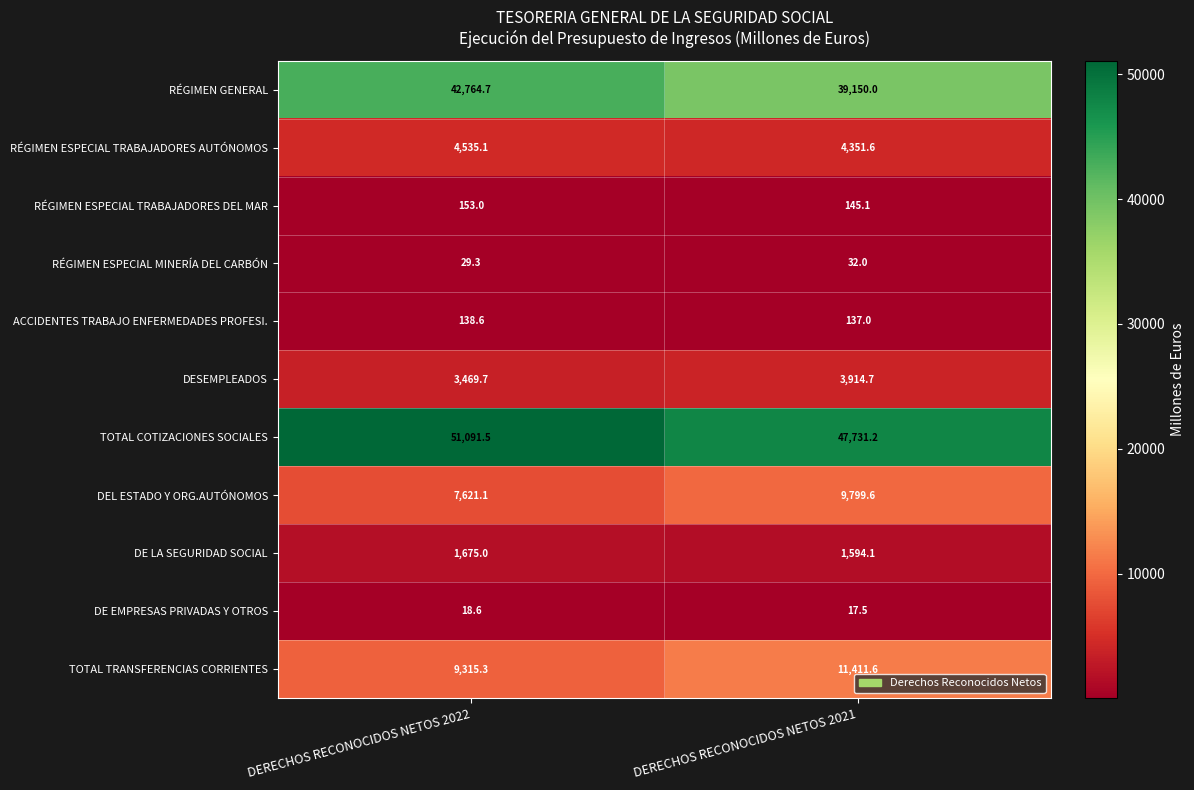

Reading left to right, transcribe all the data shown in this chart.

RÉGIMEN GENERAL: DERECHOS RECONOCIDOS NETOS 2022=42764.7	DERECHOS RECONOCIDOS NETOS 2021=39150.0
RÉGIMEN ESPECIAL TRABAJADORES AUTÓNOMOS: DERECHOS RECONOCIDOS NETOS 2022=4535.1	DERECHOS RECONOCIDOS NETOS 2021=4351.6
RÉGIMEN ESPECIAL TRABAJADORES DEL MAR: DERECHOS RECONOCIDOS NETOS 2022=153.0	DERECHOS RECONOCIDOS NETOS 2021=145.1
RÉGIMEN ESPECIAL MINERÍA DEL CARBÓN: DERECHOS RECONOCIDOS NETOS 2022=29.3	DERECHOS RECONOCIDOS NETOS 2021=32.0
ACCIDENTES TRABAJO ENFERMEDADES PROFESI.: DERECHOS RECONOCIDOS NETOS 2022=138.6	DERECHOS RECONOCIDOS NETOS 2021=137.0
DESEMPLEADOS: DERECHOS RECONOCIDOS NETOS 2022=3469.7	DERECHOS RECONOCIDOS NETOS 2021=3914.7
TOTAL COTIZACIONES SOCIALES: DERECHOS RECONOCIDOS NETOS 2022=51091.5	DERECHOS RECONOCIDOS NETOS 2021=47731.2
DEL ESTADO Y ORG.AUTÓNOMOS: DERECHOS RECONOCIDOS NETOS 2022=7621.1	DERECHOS RECONOCIDOS NETOS 2021=9799.6
DE LA SEGURIDAD SOCIAL: DERECHOS RECONOCIDOS NETOS 2022=1675.0	DERECHOS RECONOCIDOS NETOS 2021=1594.1
DE EMPRESAS PRIVADAS Y OTROS: DERECHOS RECONOCIDOS NETOS 2022=18.6	DERECHOS RECONOCIDOS NETOS 2021=17.5
TOTAL TRANSFERENCIAS CORRIENTES: DERECHOS RECONOCIDOS NETOS 2022=9315.3	DERECHOS RECONOCIDOS NETOS 2021=11411.6